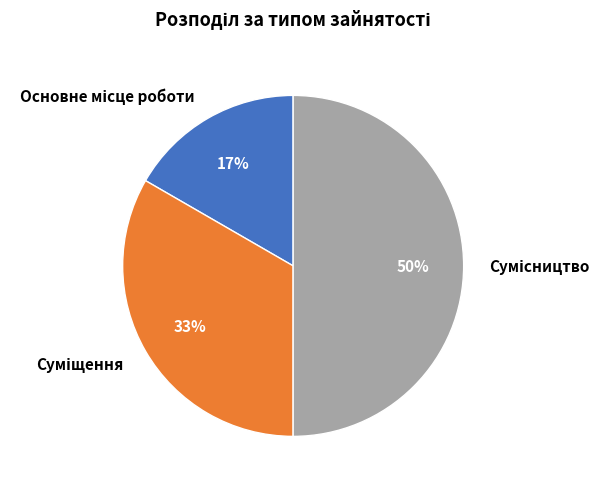

To the nearest percent, what is the difference between the largest and smallest slice percentages?

33%